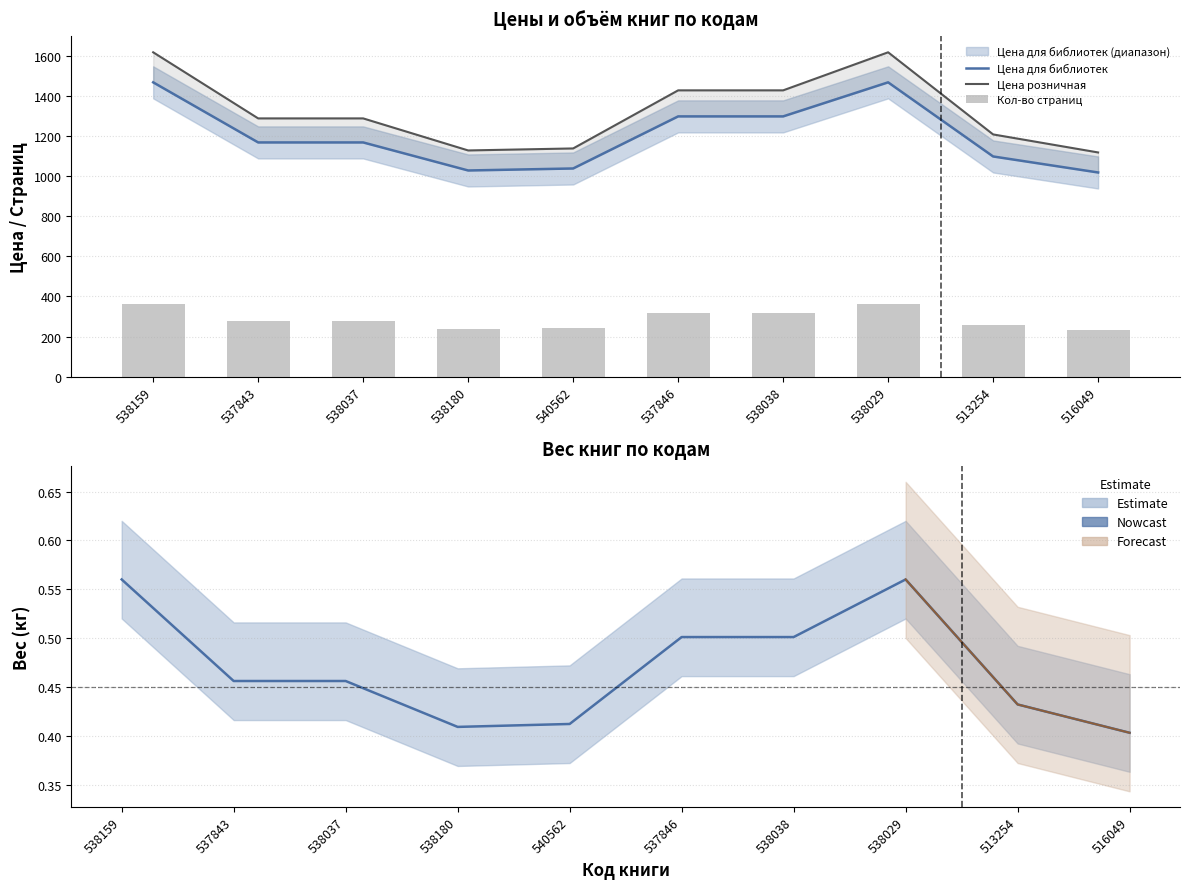

What is the sum of the Цена для библиотек values at 537843 and 538180?

2198